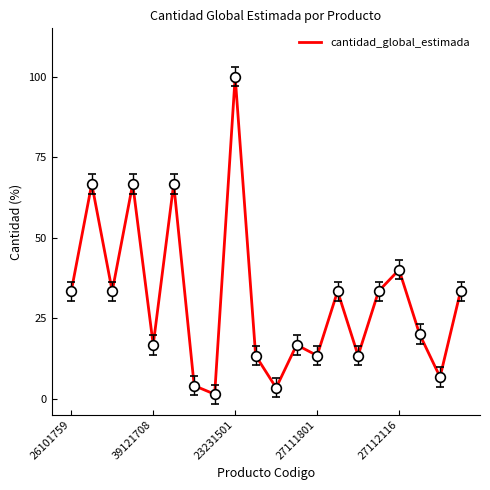

What is the maximum value shown in the chart?

100.0